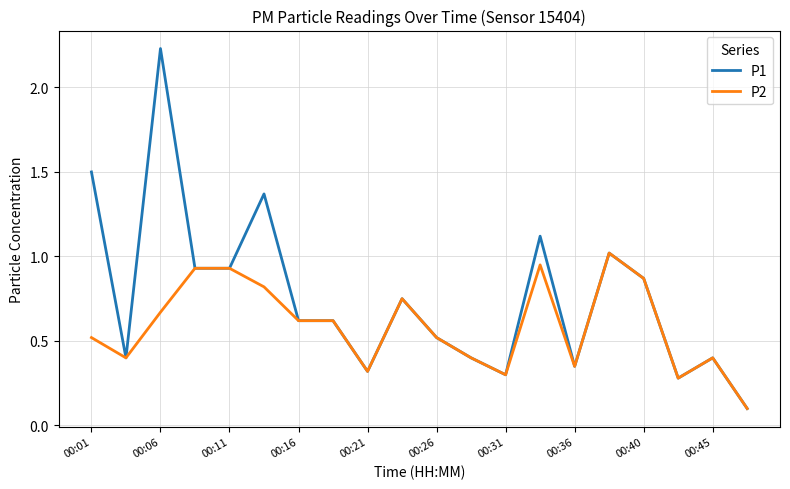

What is the maximum value for P2?

1.0